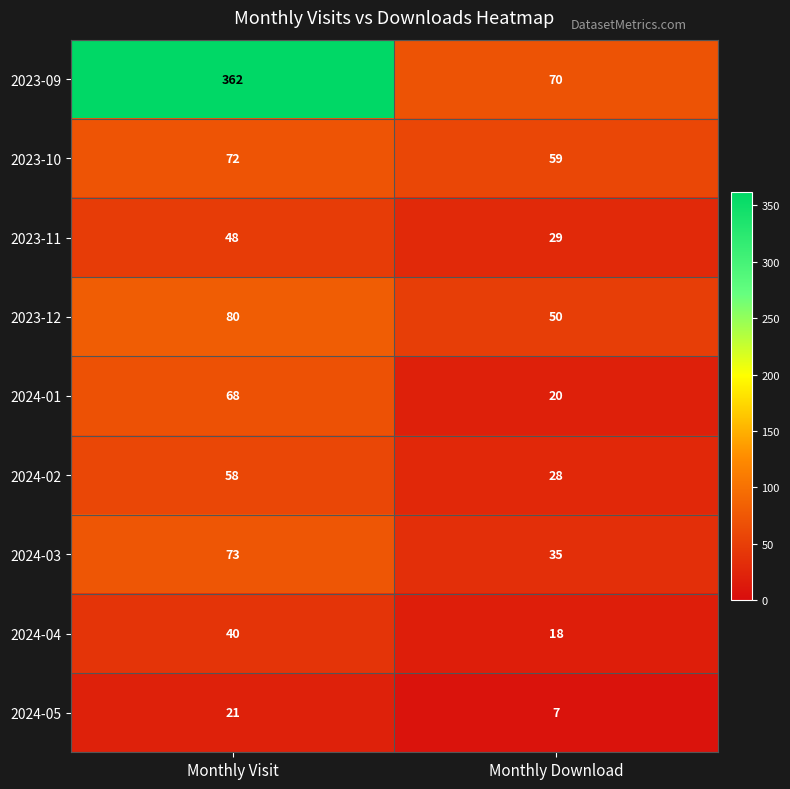

At which category does the chart reach its peak across all series?

Monthly Visit